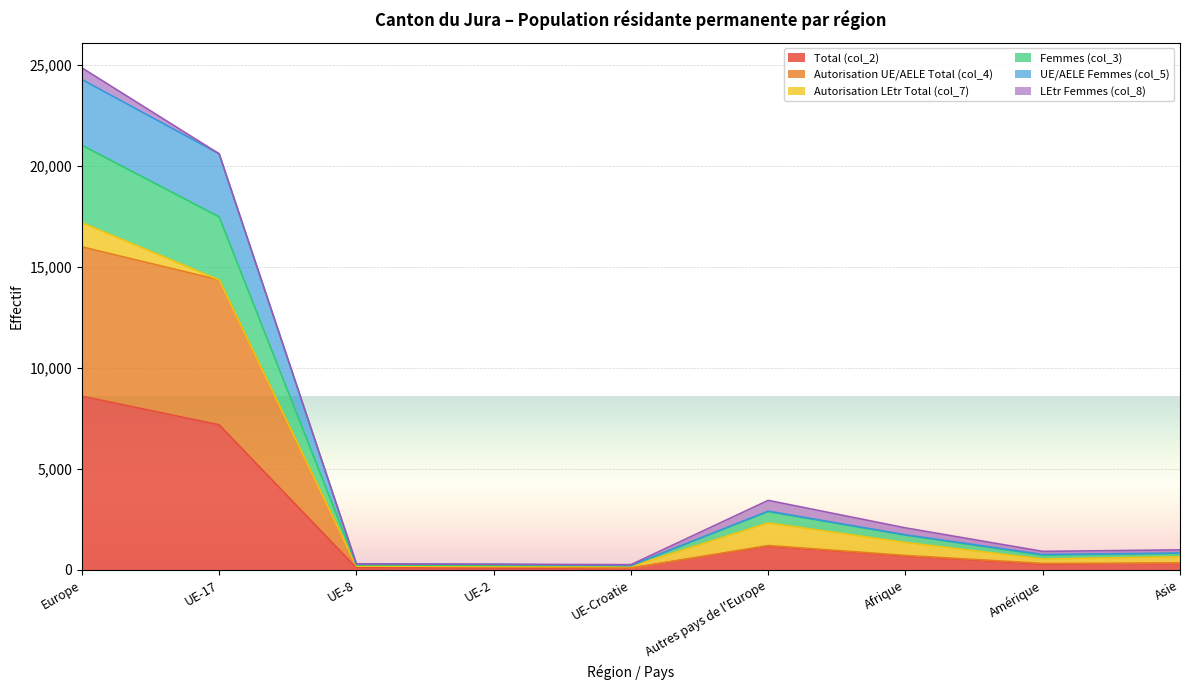

What position from the left is UE-2?

4